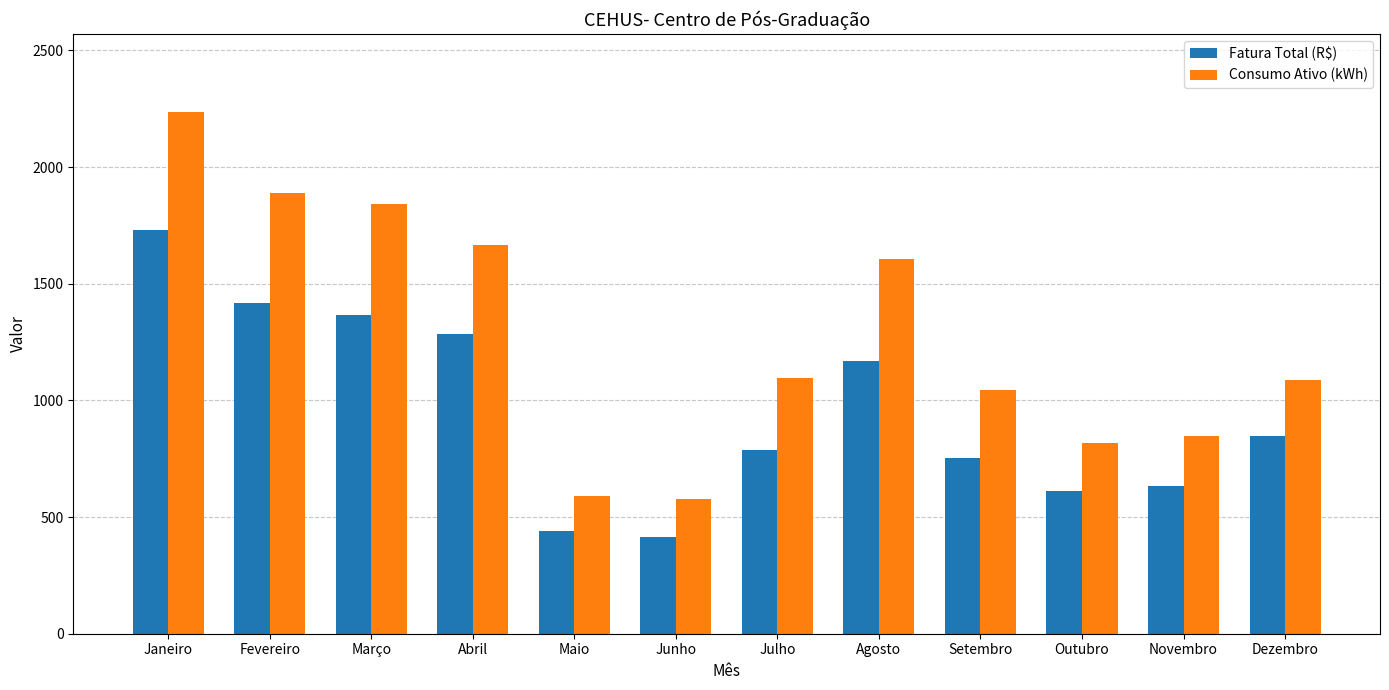

Is it true that Fatura Total (R$) equals 2726.9 at Janeiro?

False